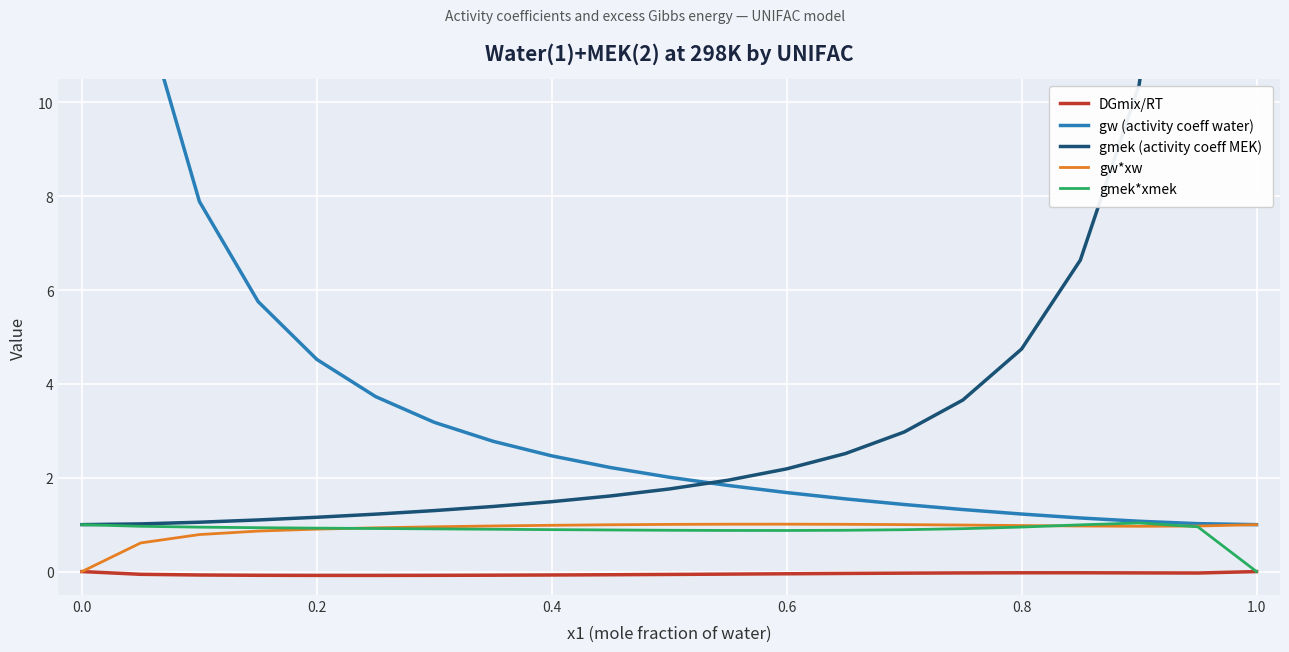

Reading left to right, what are all the values shown in this chart?

DGmix/RT: 0.0	-0.1	-0.1	-0.1	-0.1	-0.1	-0.1	-0.1	-0.1	-0.1	-0.1	-0.1	-0.0	-0.0	-0.0	-0.0	-0.0	-0.0	-0.0	-0.0	0.0
gw (activity coeff water): 23.5	12.2	7.9	5.8	4.5	3.7	3.2	2.8	2.5	2.2	2.0	1.8	1.7	1.5	1.4	1.3	1.2	1.1	1.1	1.0	1.0
gmek (activity coeff MEK): 1.0	1.0	1.1	1.1	1.2	1.2	1.3	1.4	1.5	1.6	1.8	1.9	2.2	2.5	3.0	3.7	4.7	6.6	10.4	19.1	45.8
gw*xw: 0.0	0.6	0.8	0.9	0.9	0.9	1.0	1.0	1.0	1.0	1.0	1.0	1.0	1.0	1.0	1.0	1.0	1.0	1.0	1.0	1.0
gmek*xmek: 1.0	1.0	0.9	0.9	0.9	0.9	0.9	0.9	0.9	0.9	0.9	0.9	0.9	0.9	0.9	0.9	0.9	1.0	1.0	1.0	0.0